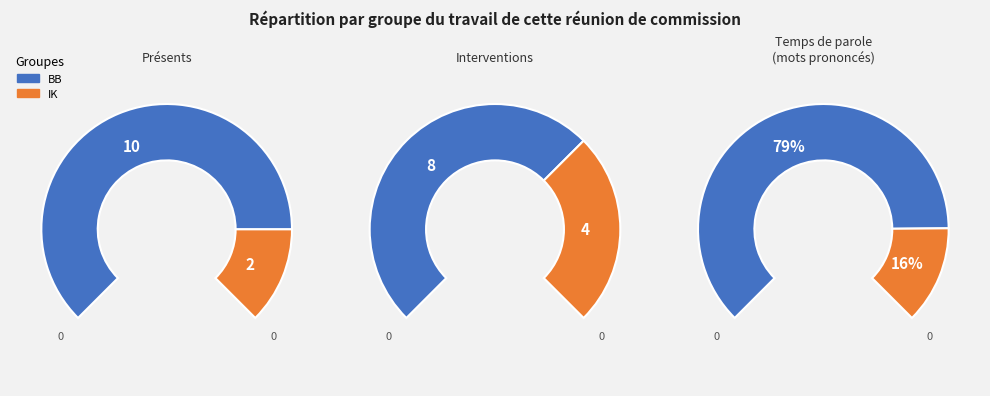

Count the number of slices in the pie.

2